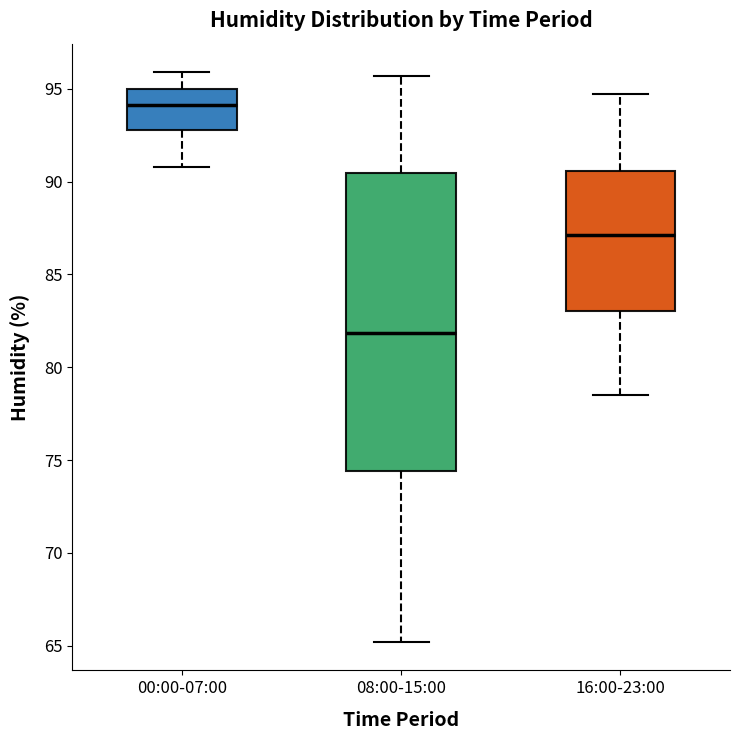

Reading left to right, transcribe this box plot: for each box, give where its median line is, the range the box spans, and where its two whiskers end, as read against the y-axis. The values are not printed on the chart, so give them approximately, as read against the axis.

00:00-07:00: median 94.0, box 93.0 to 95.0, whiskers 91.0 to 96.0
08:00-15:00: median 82.0, box 74.5 to 90.5, whiskers 65.0 to 95.5
16:00-23:00: median 87.0, box 83.0 to 90.5, whiskers 78.5 to 94.5